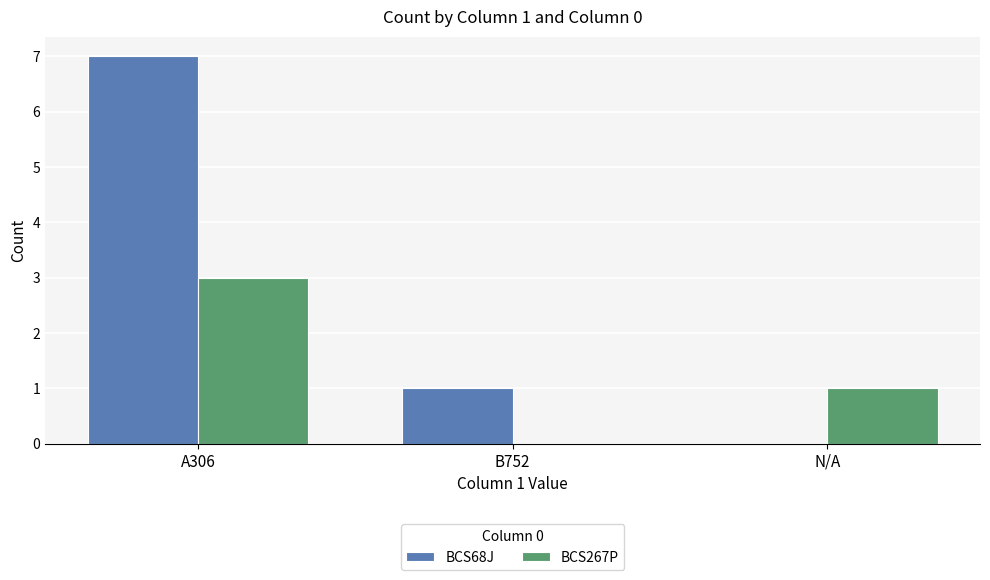

Which series changed the most between A306 and N/A?

BCS68J